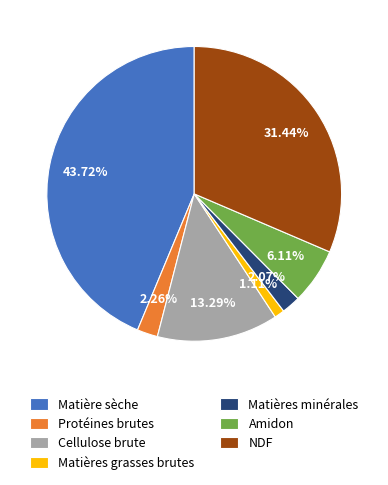

To the nearest percent, what is the difference between the largest and smallest slice percentages?

43%